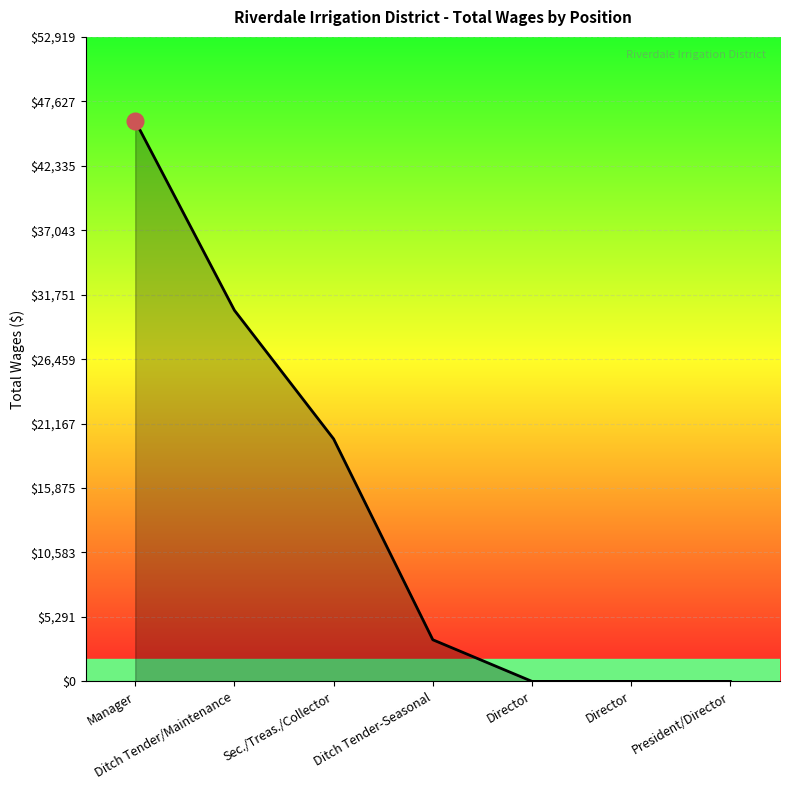

Reading left to right, what are all the values shown in this chart?

46017	30470	19909	3418	0	0	0